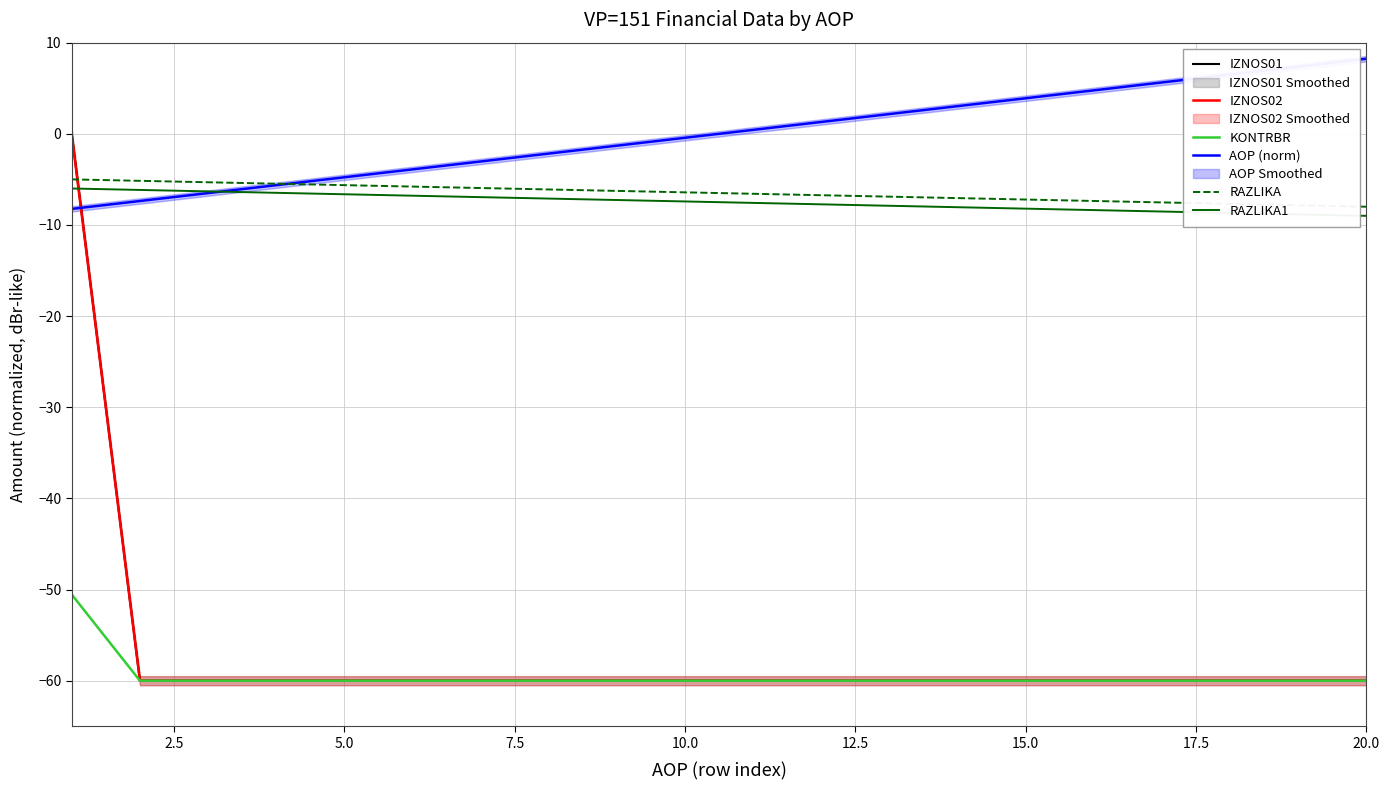

What is the maximum value for IZNOS02?

-0.1